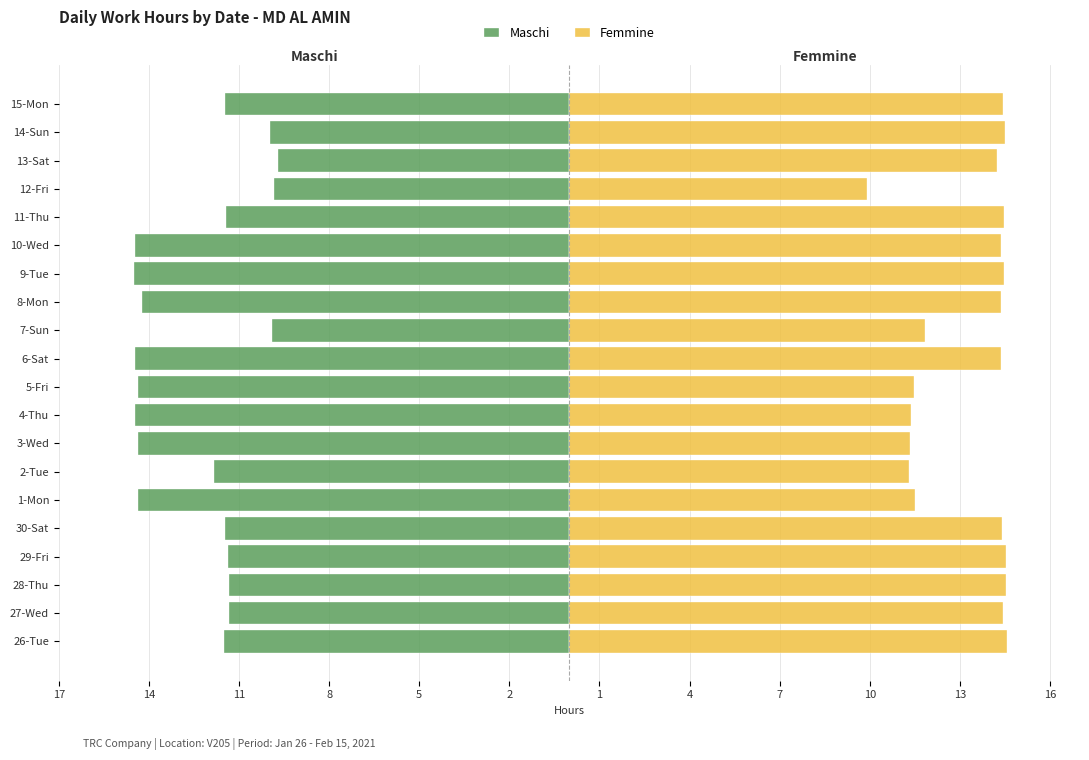

The Maschi series shows -4.1 at 13-Sat. True or false?

False